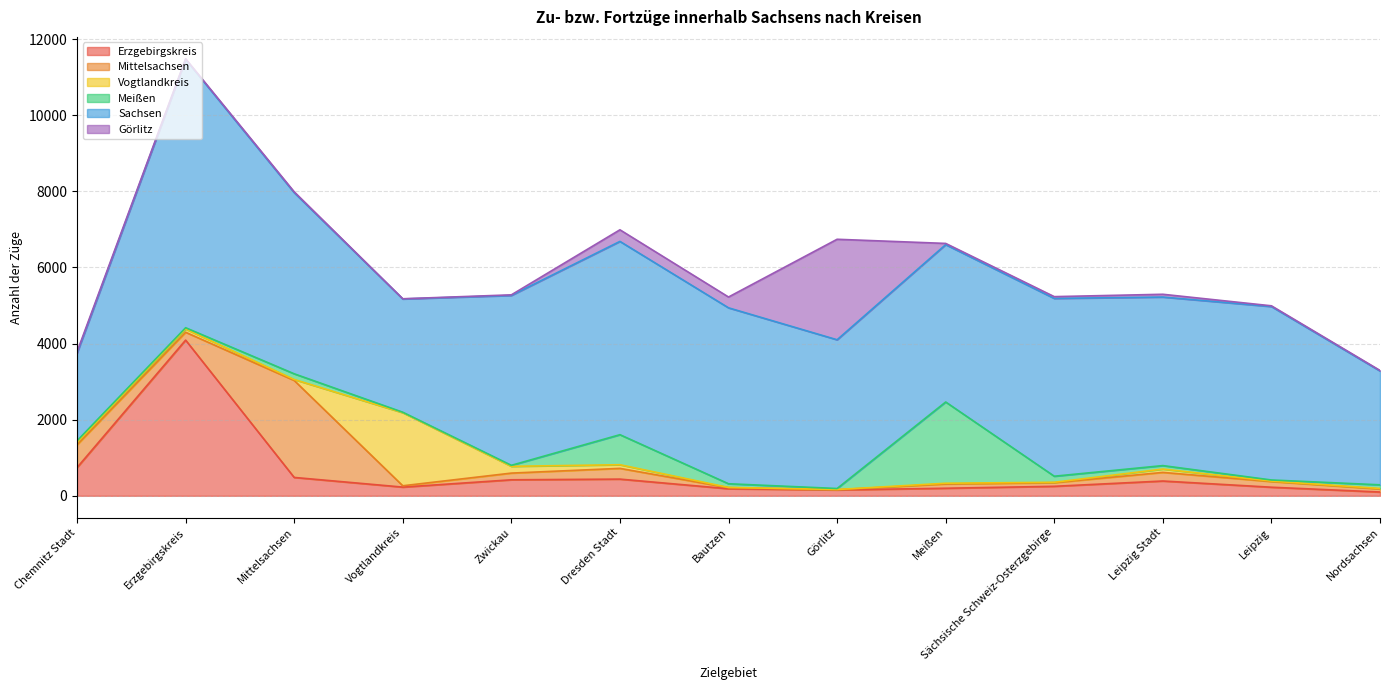

What are all the series names shown in the legend?

Erzgebirgskreis, Mittelsachsen, Vogtlandkreis, Meißen, Sachsen, Görlitz